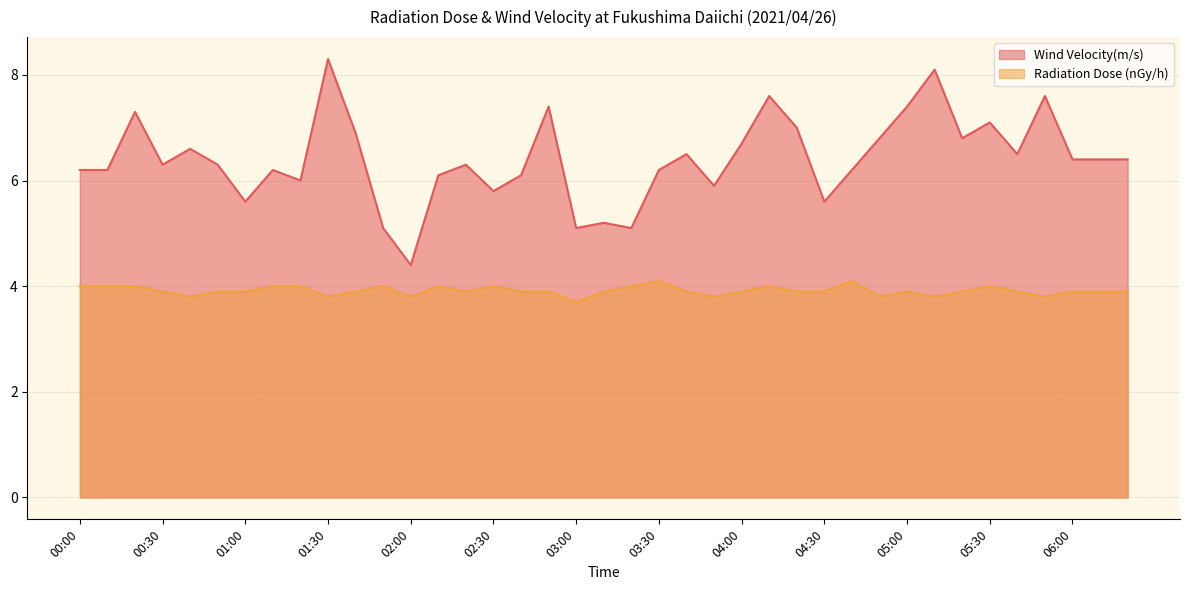

True or false: Wind Velocity(m/s) and Radiation Dose (nGy/h) cross at least once.

False